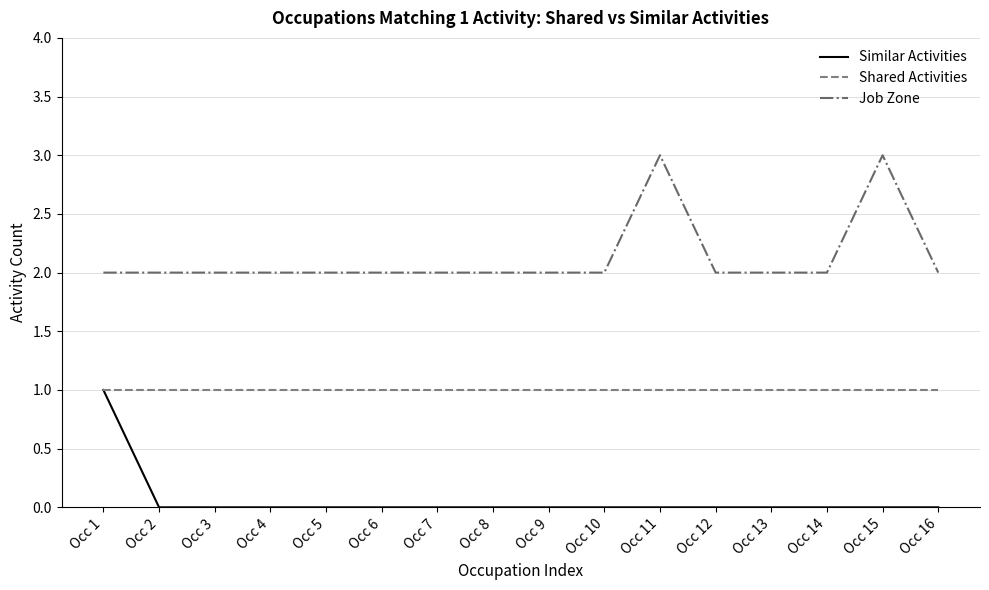

At how many categories does at least one series exceed 1?

16